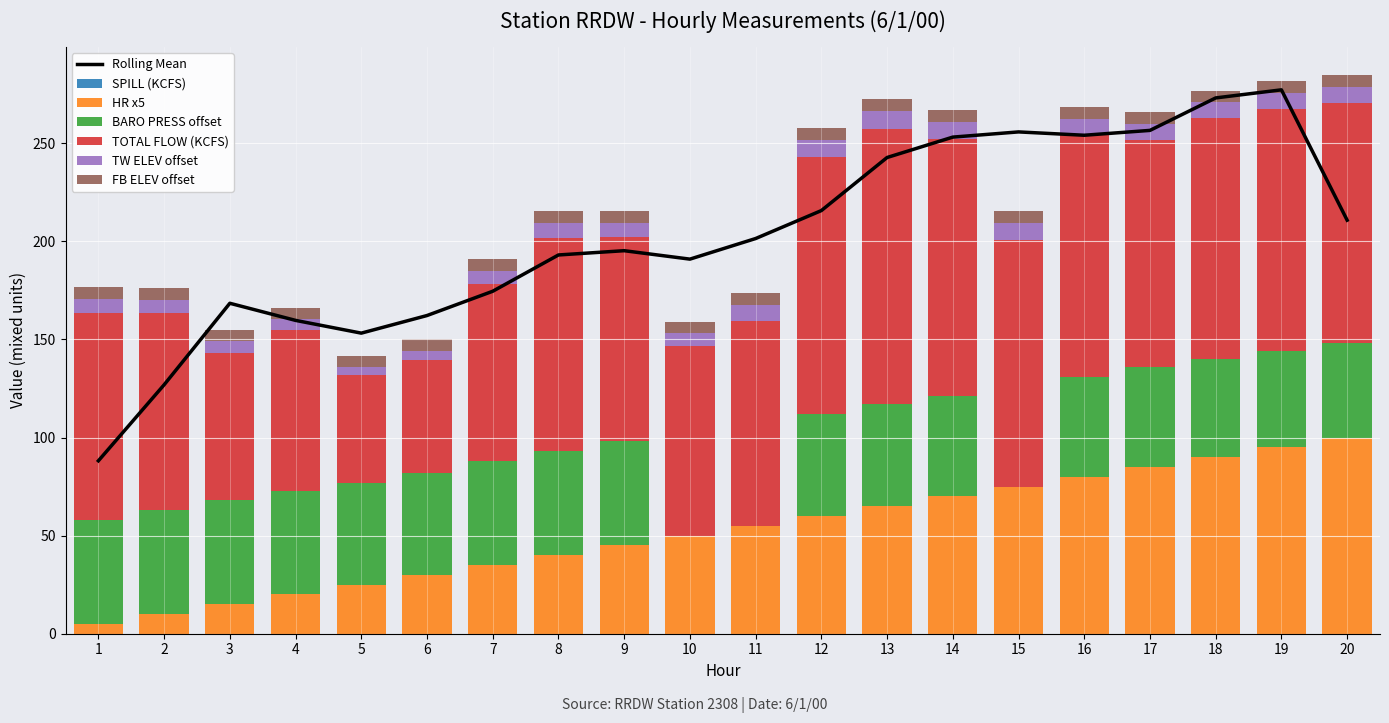

What is the difference between the maximum and minimum values in the BAROMETRIC PRESSURE series?

53.0